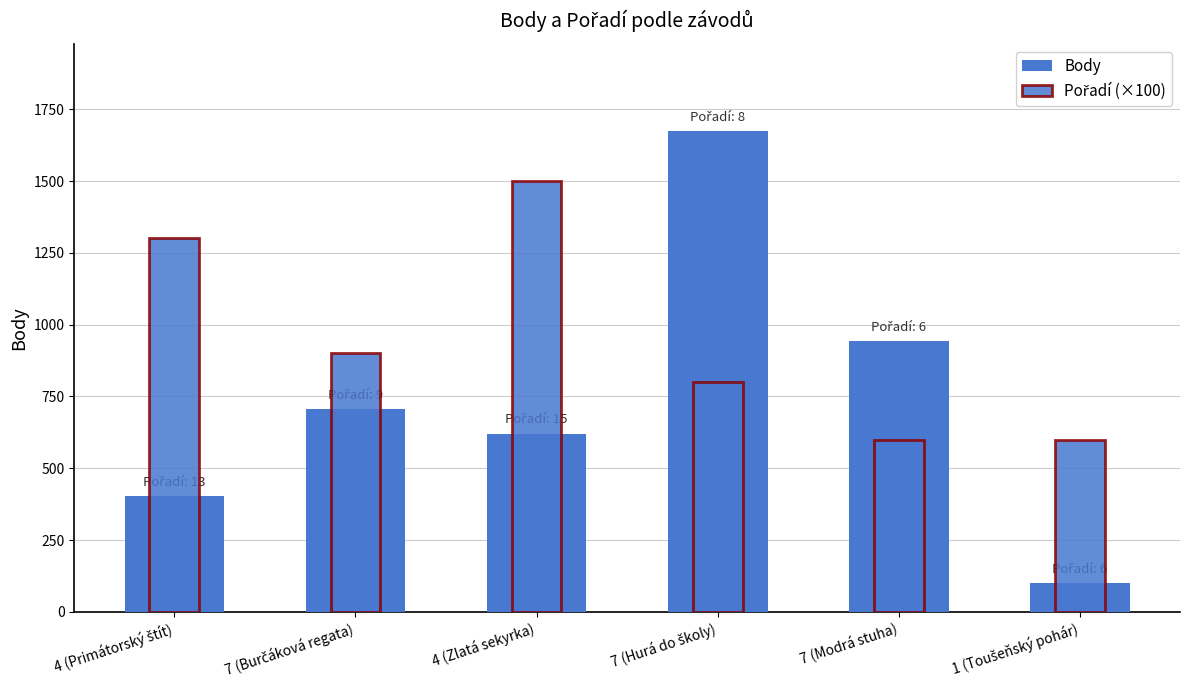

How many data points in Body are less than 707?

3